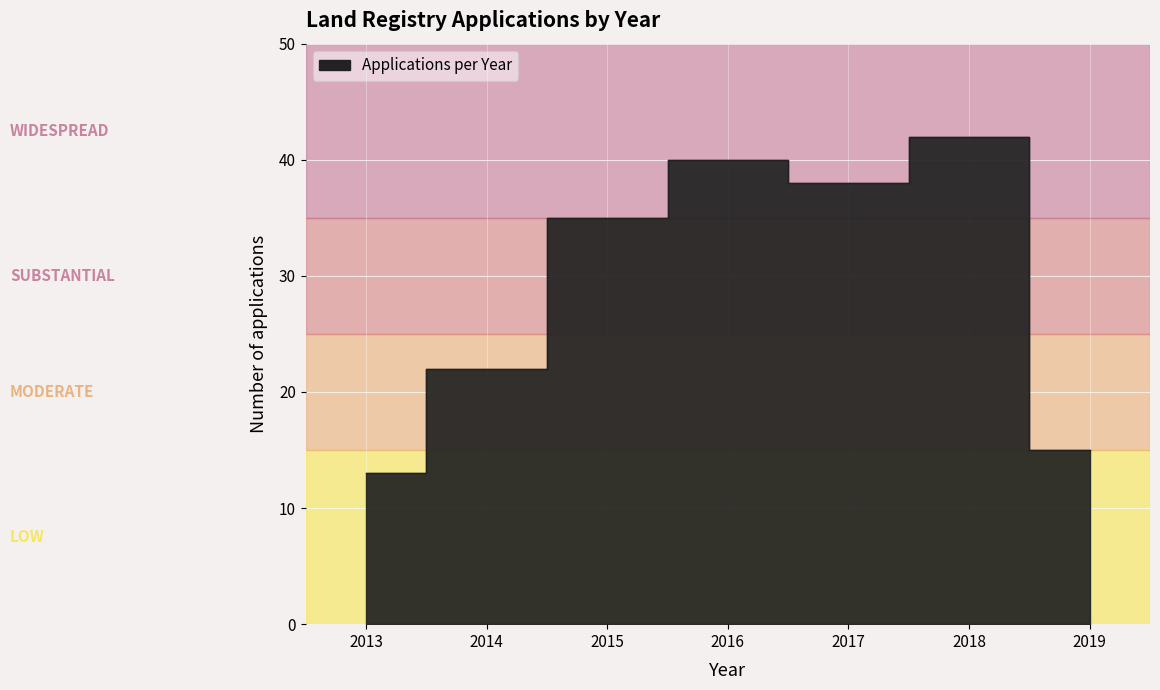

The value at 2013 is 13. True or false?

True